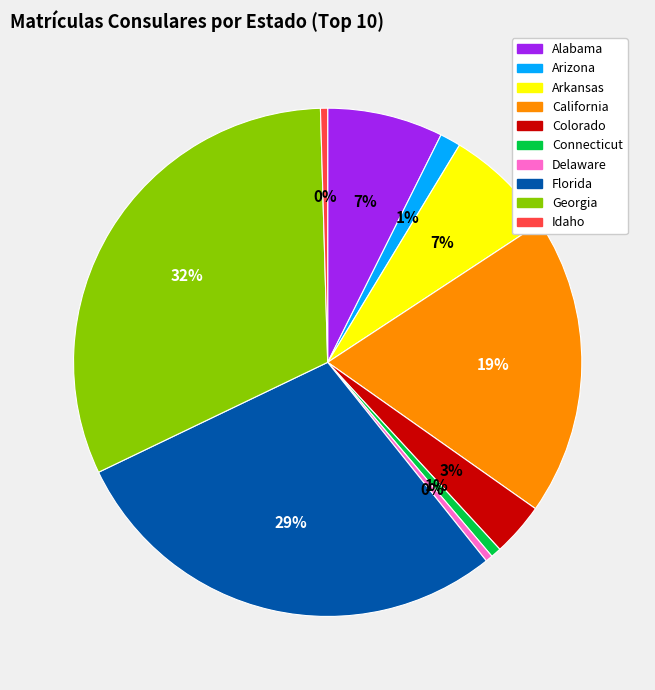

True or false: California accounts for 28% of the total.

False